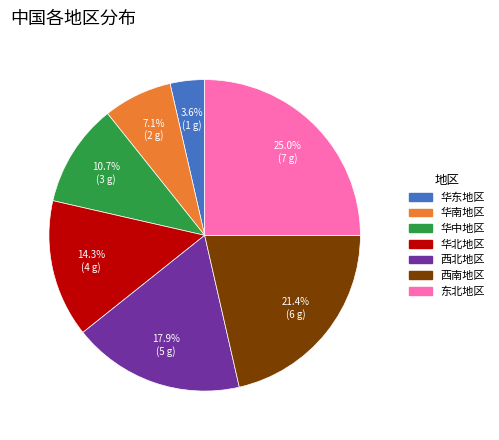

Does 华南地区 represent more than half of the total?

No